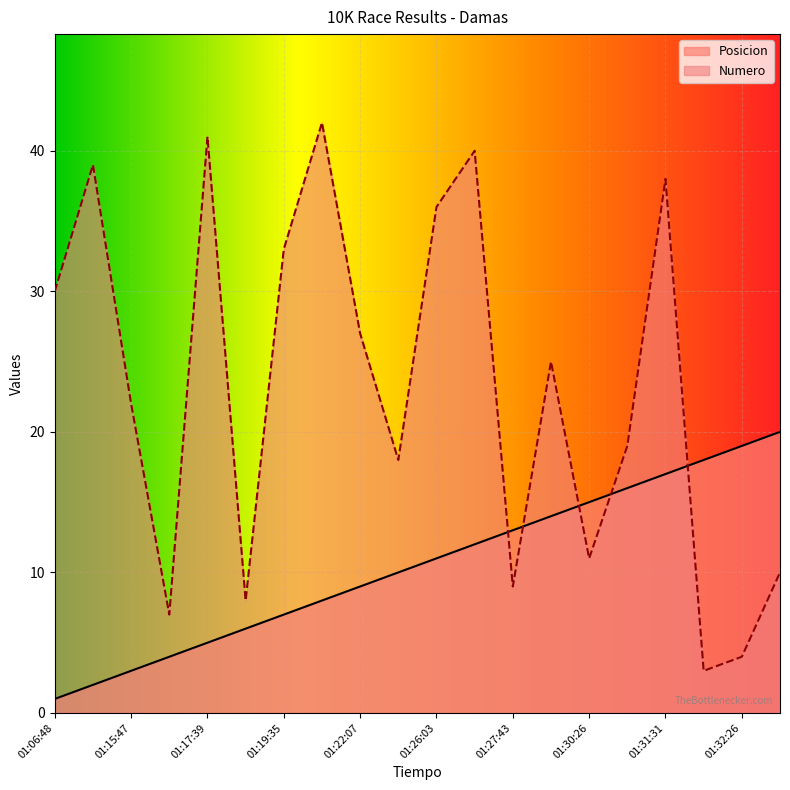

True or false: Numero and Posicion cross at least once.

True